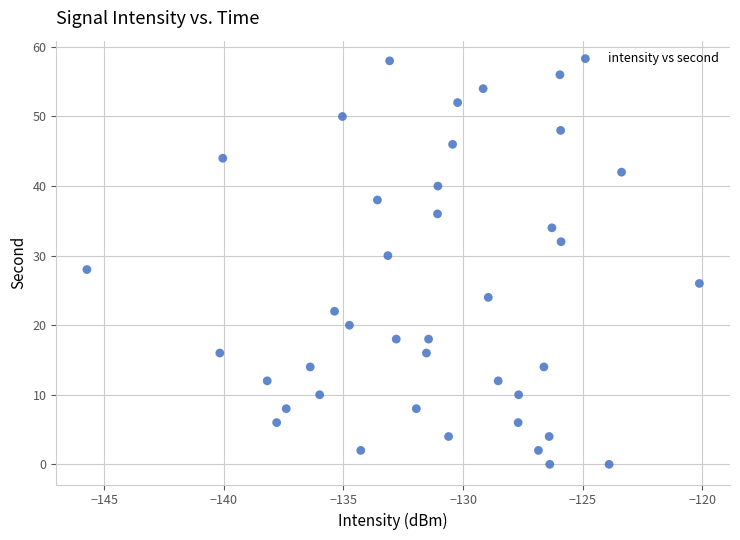

What is the range of Y values (max minus min)?

58